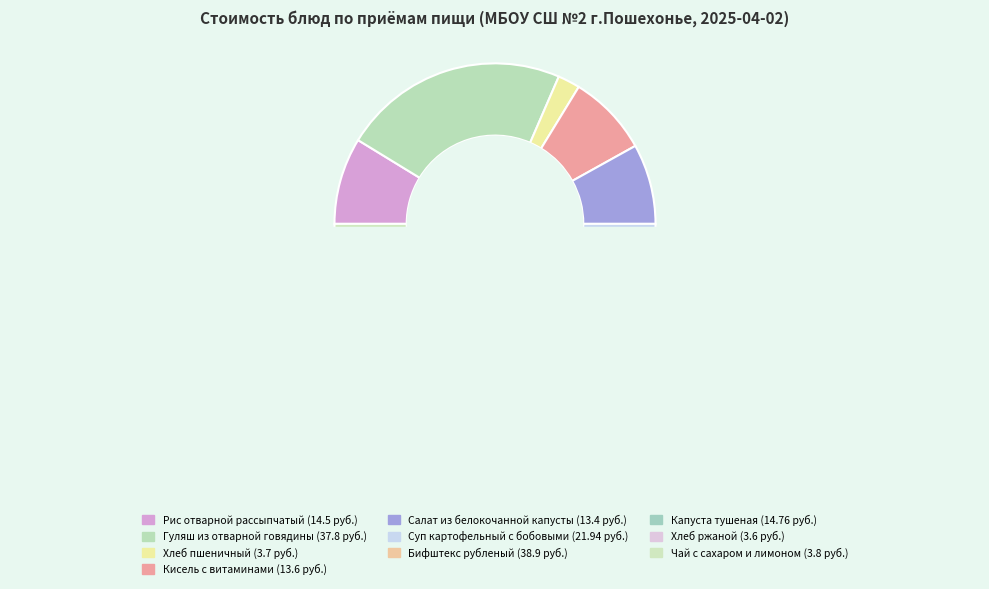

Which slice is the smallest?

Хлеб ржаной